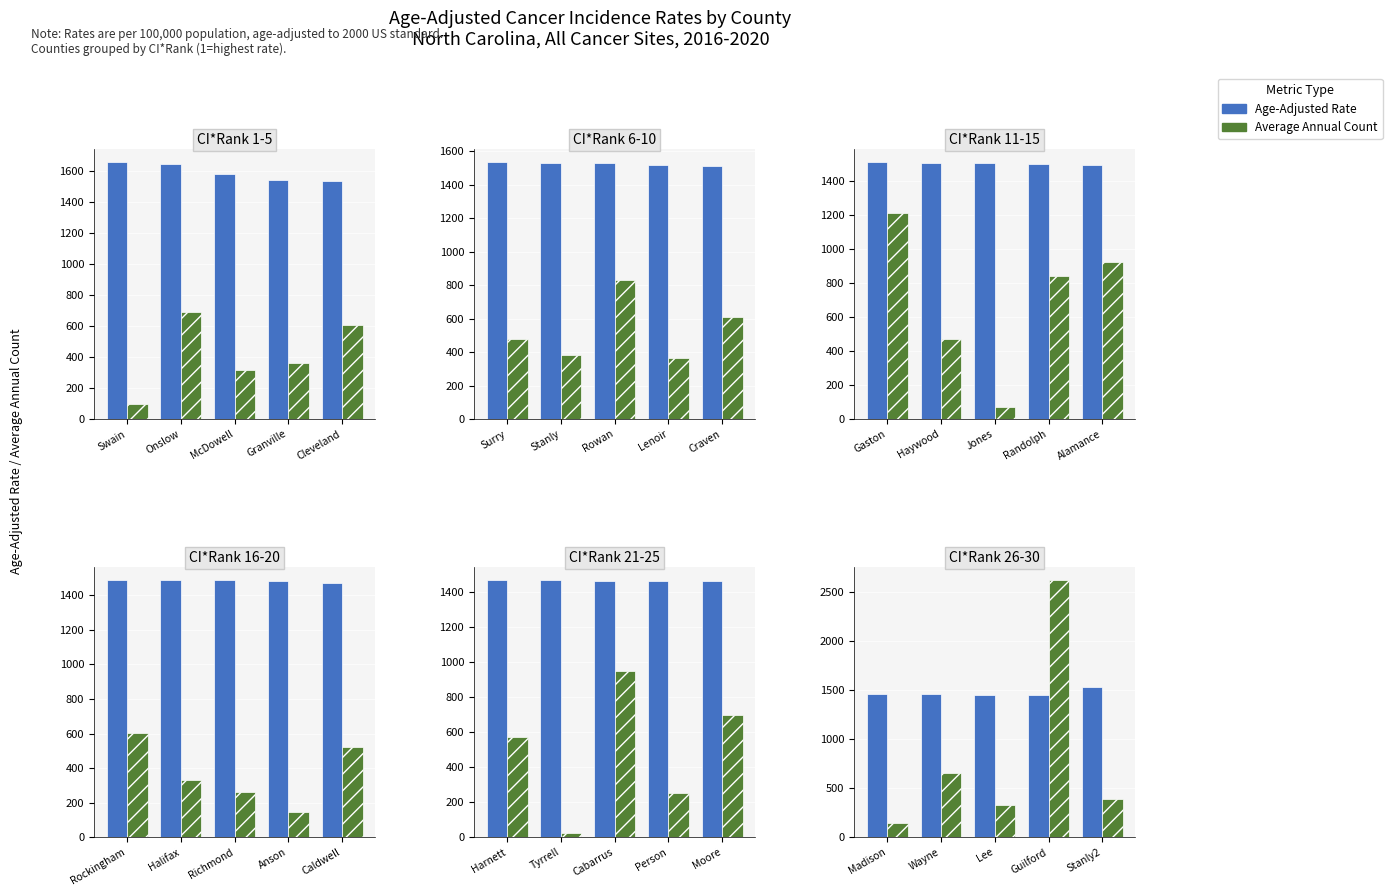

Is the value of Average Annual Count at Wayne greater than the value of Age-Adjusted Rate at Madison?

No